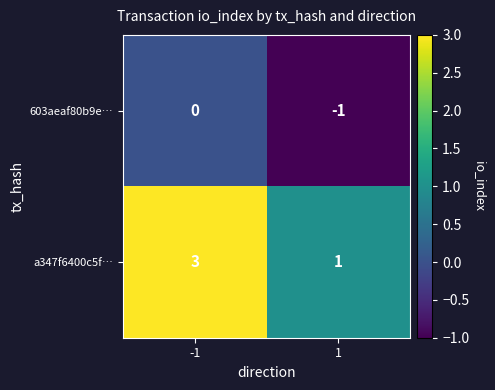

Reading left to right, list all the values displayed in this chart.

603aeaf80b9e…: 0	-1
a347f6400c5f…: 3	1